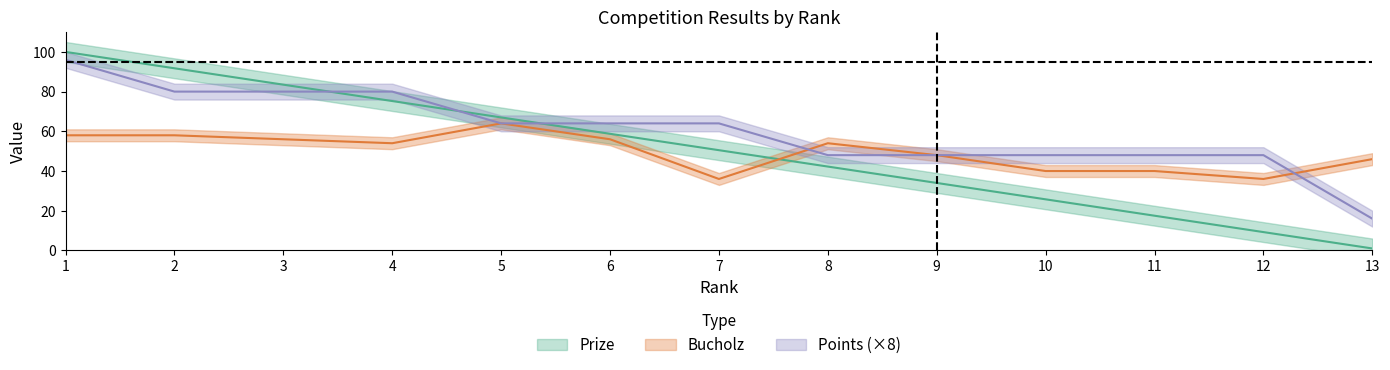

What are all the series names shown in the legend?

Prize, Bucholz, Points